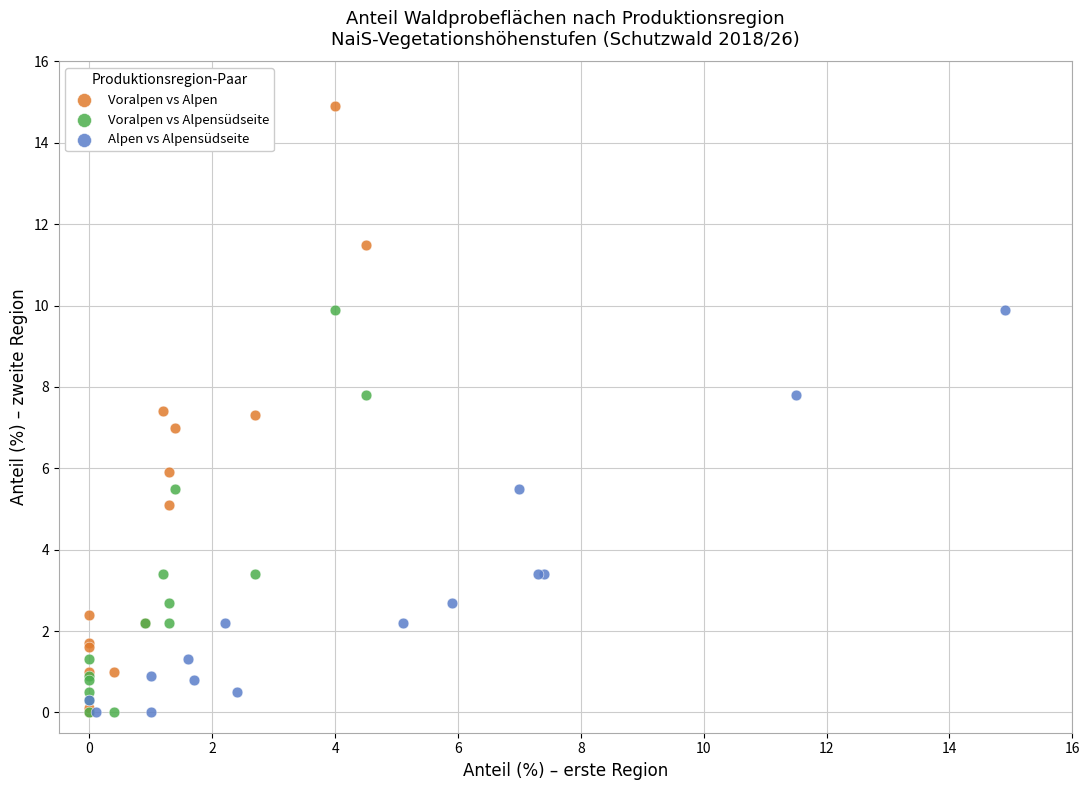

What are all the series names shown in the legend?

Voralpen vs Alpen, Voralpen vs Alpensüdseite, Alpen vs Alpensüdseite